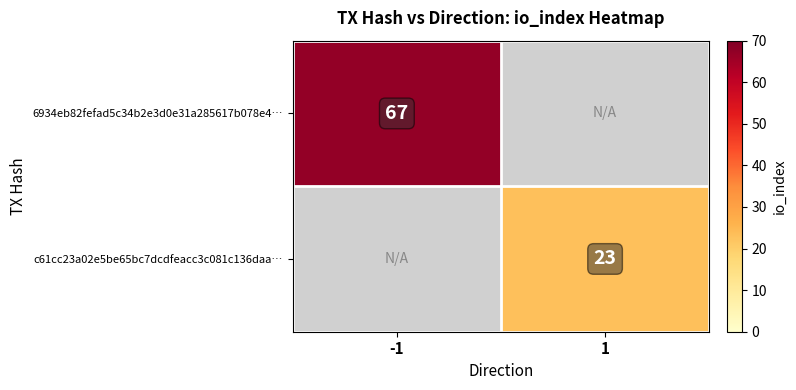

The value of c61cc23a02e5be65bc7dcdfeacc3c081c136daa… at 1 is 40. True or false?

False